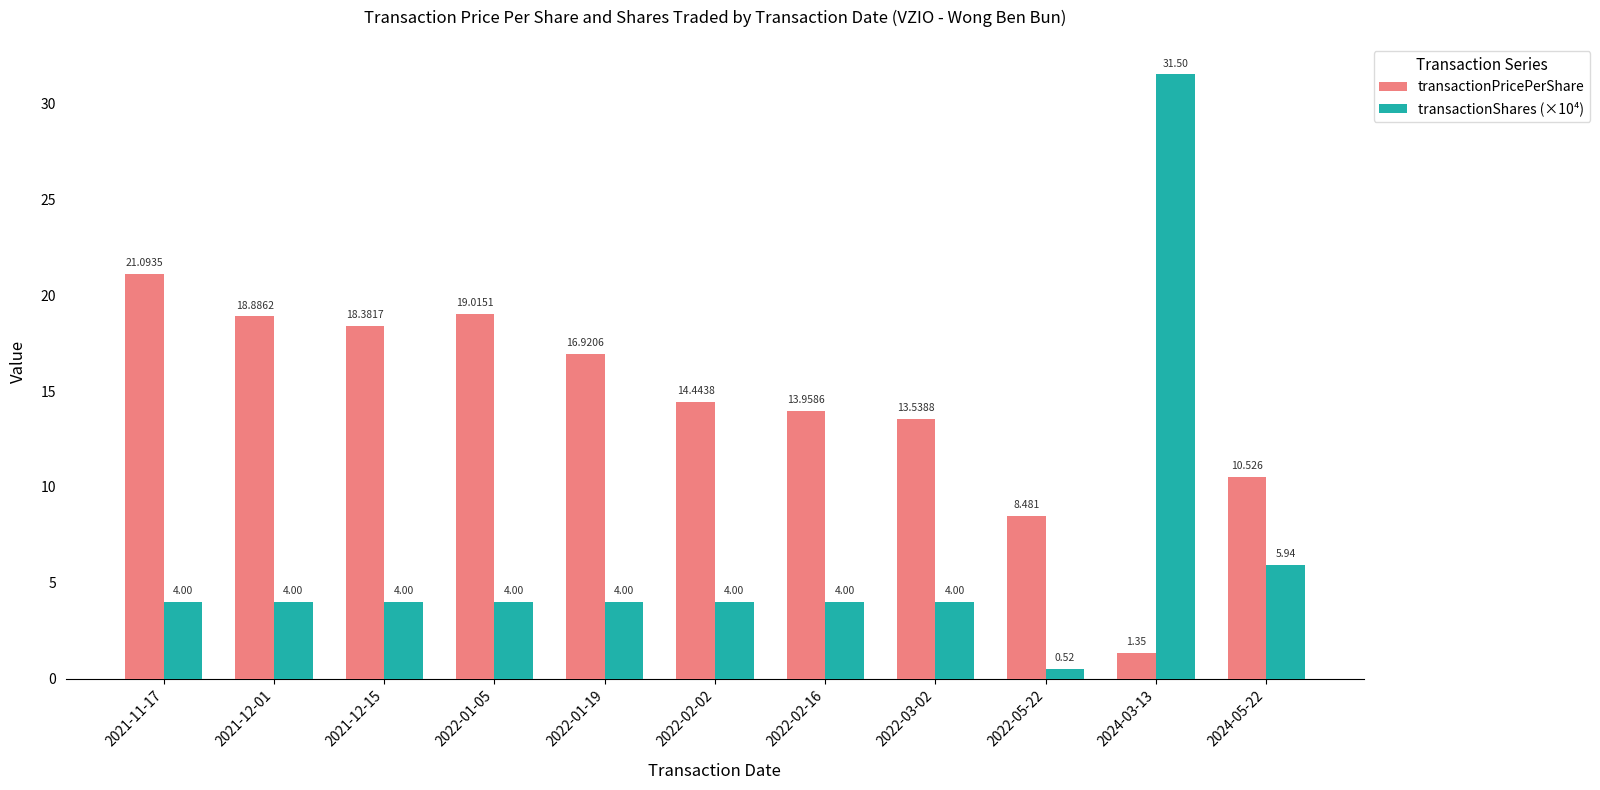

What is the label of the 3rd bar from the right?

2022-05-22